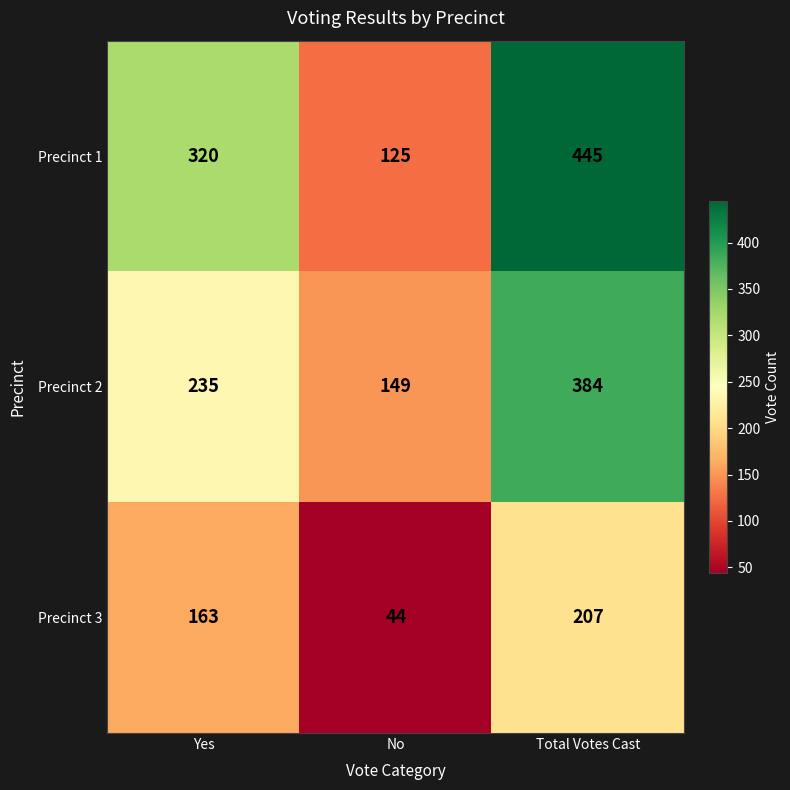

What is the minimum value shown in the chart?

44